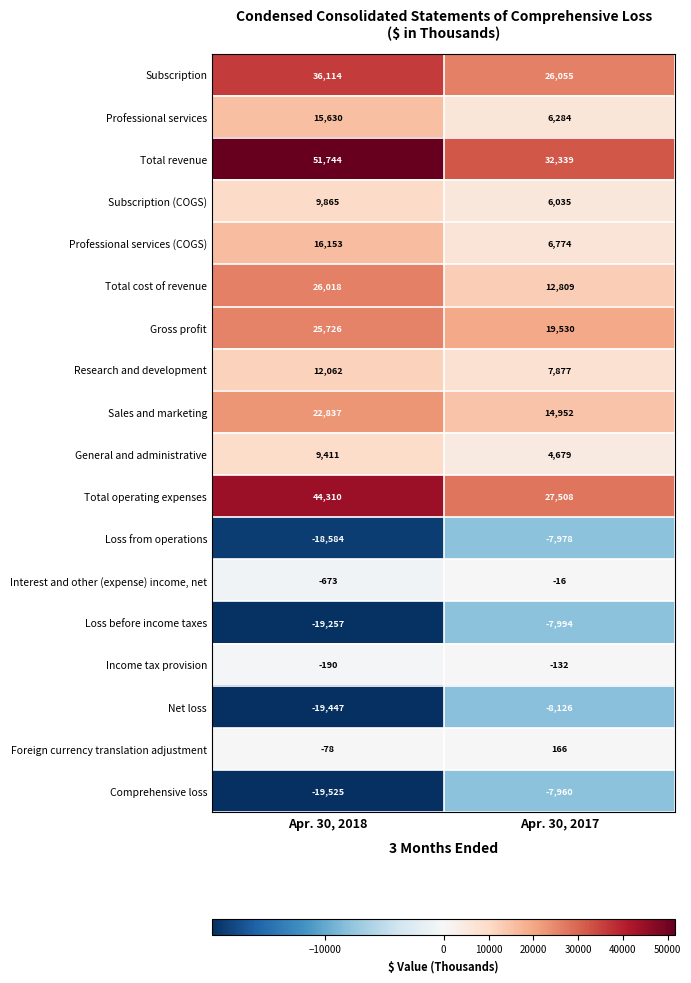

What is the smallest value displayed?

-19525